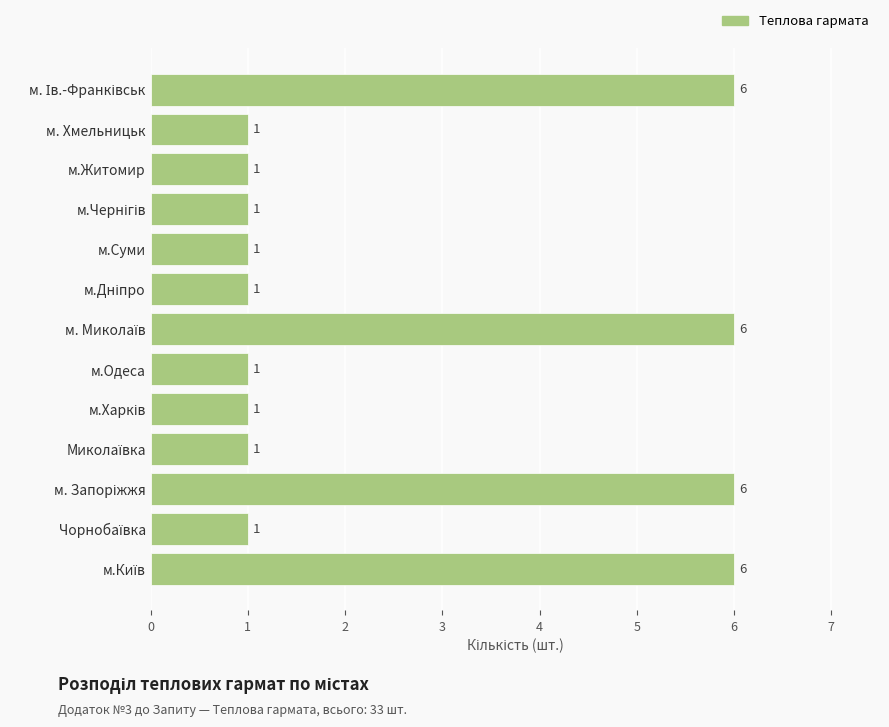

Count the number of categories in the chart.

13